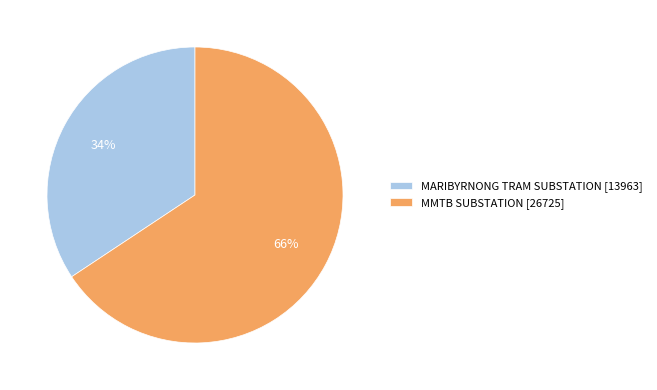

Does any single category account for the majority?

Yes